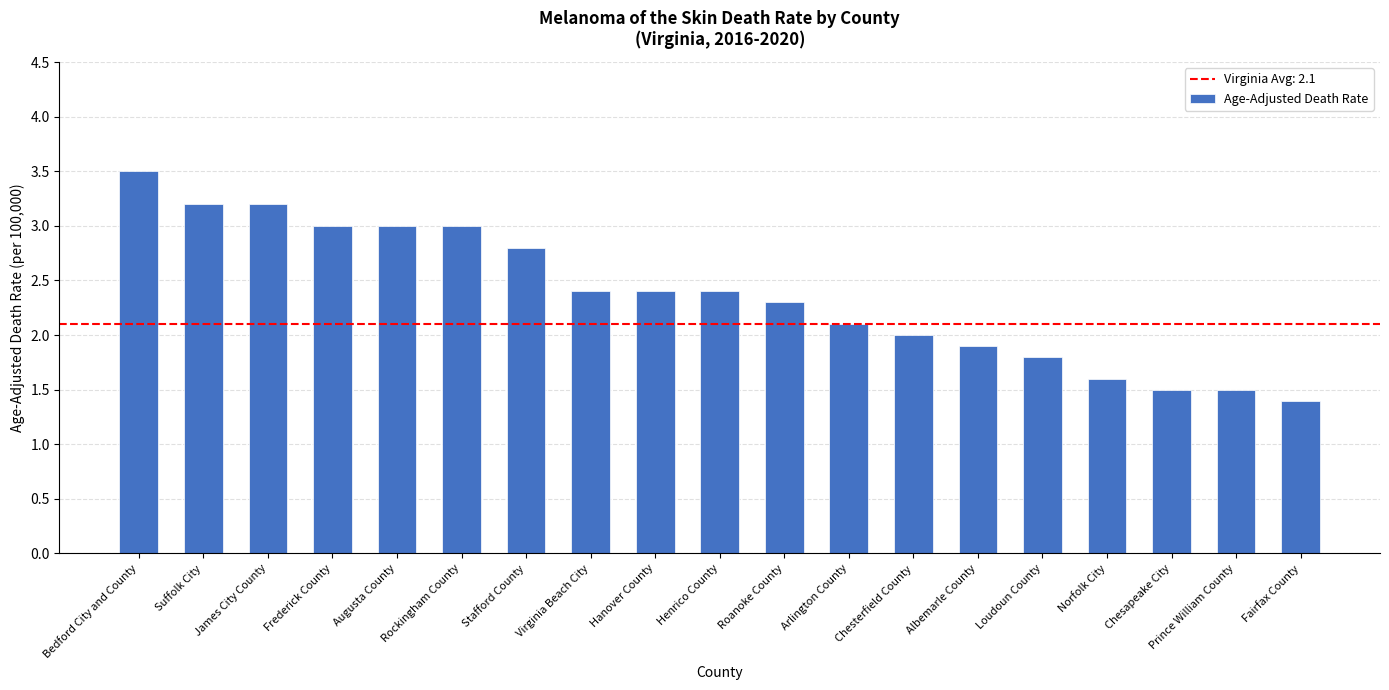

What is the sum of the values at Frederick County and Suffolk City?

6.2